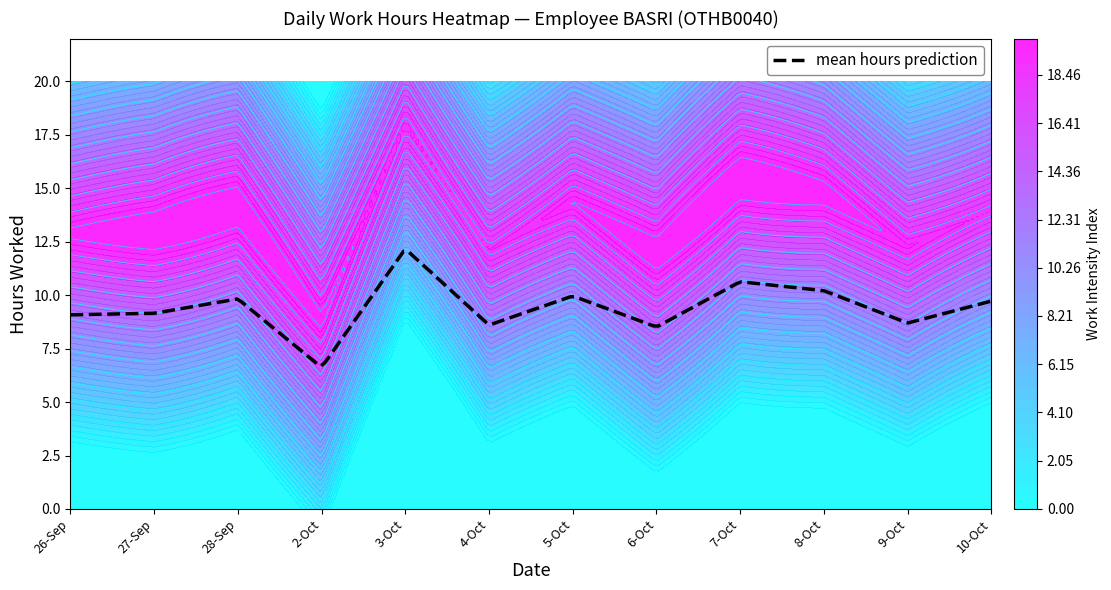

What is the minimum value for mean hours prediction?

6.7